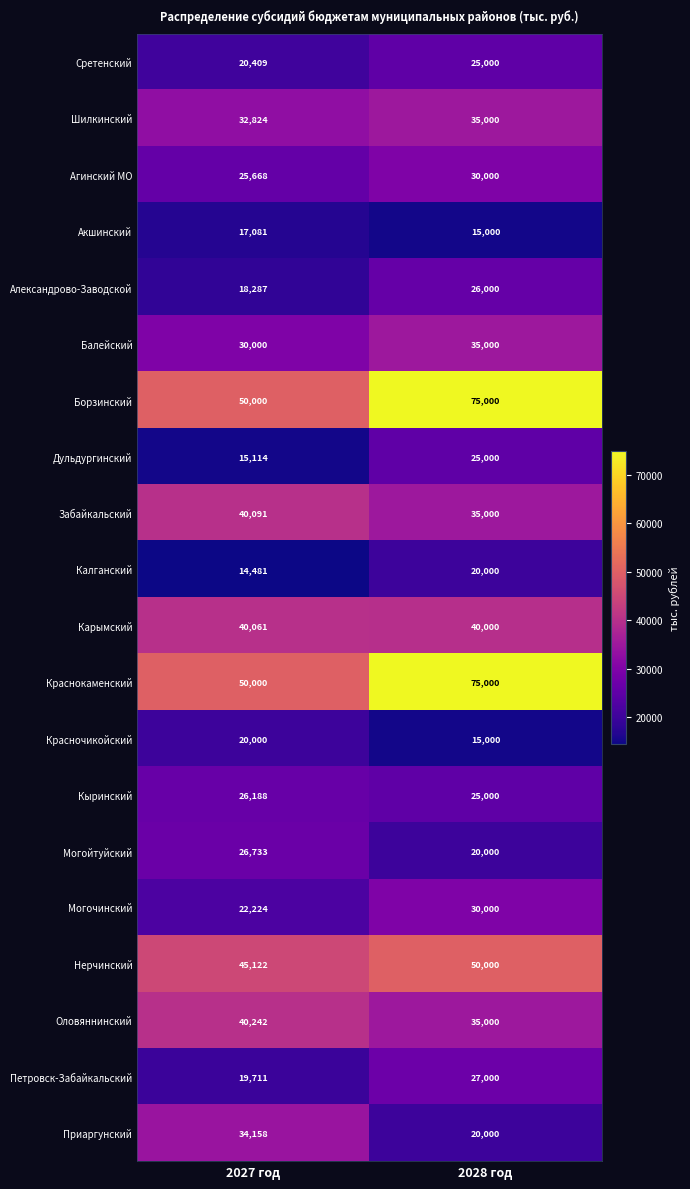

What is the difference between the Оловяннинский values at 2027 год and 2028 год?

5242